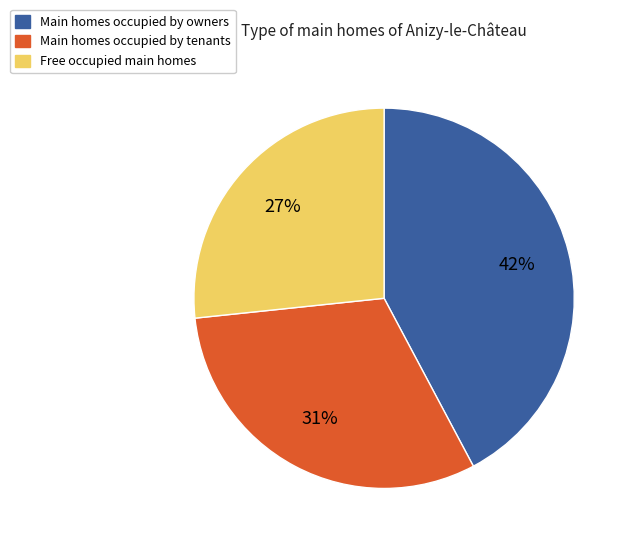

Is there any slice that represents more than half of the pie?

No